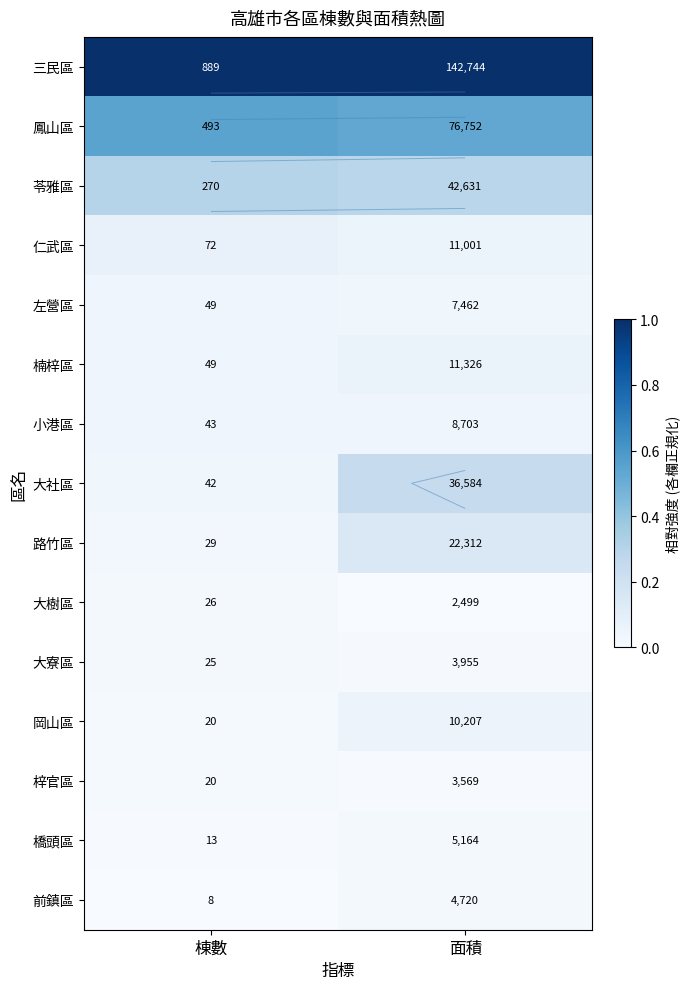

True or false: 小港區 has a value of 0.0 at 面積.

False